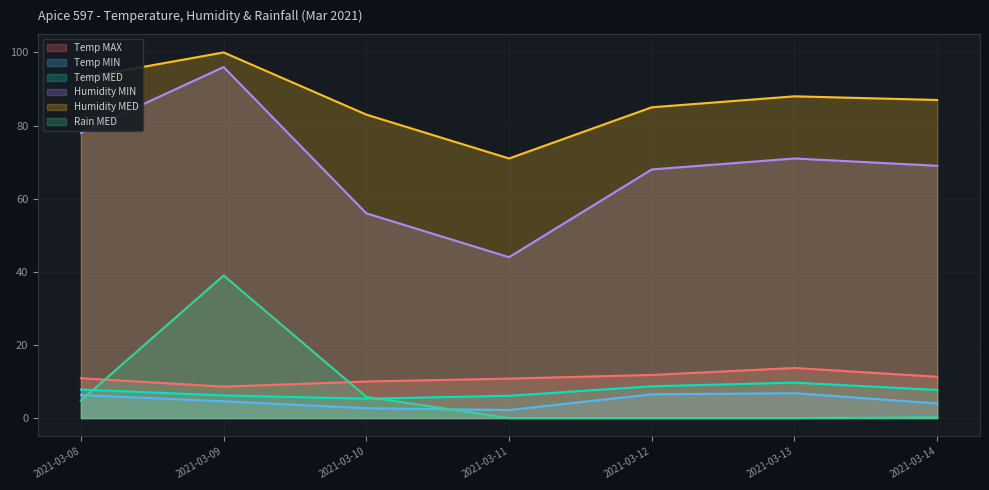

The Humidity MIN series shows 9.1 at 2021-03-11. True or false?

False